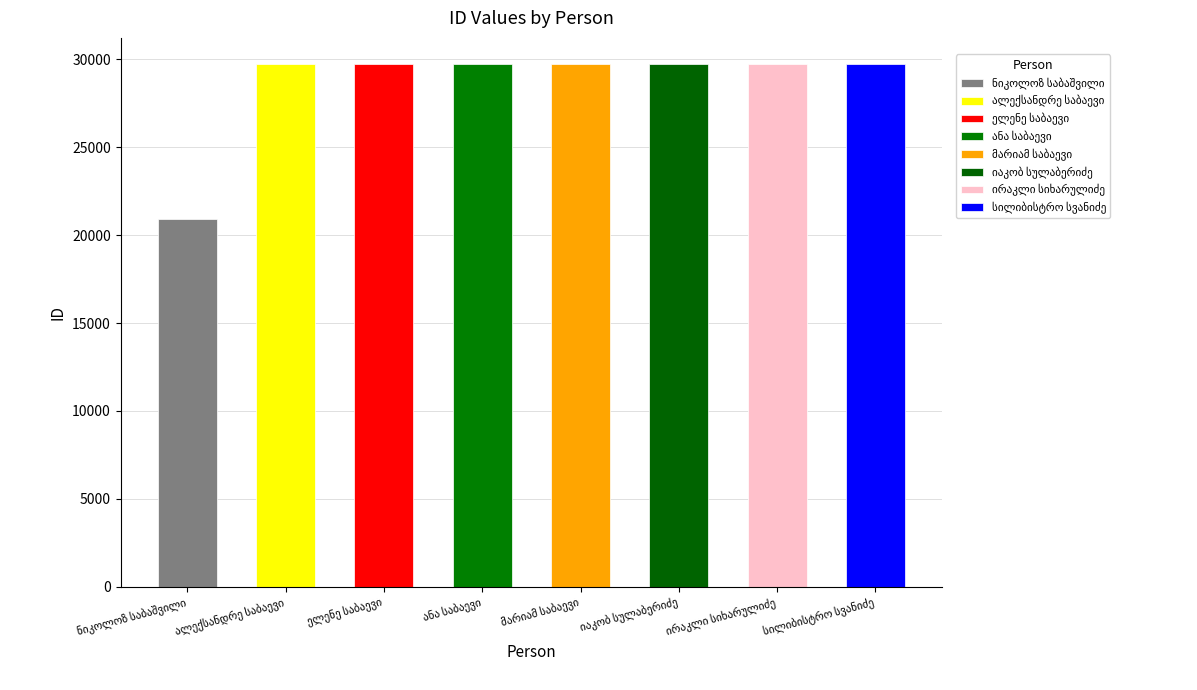

List the labels in order of value, smallest first.

ნიკოლოზ საბაშვილი, ირაკლი სიხარულიძე, იაკობ სულაბერიძე, ელენე საბაევი, ანა საბაევი, მარიამ საბაევი, სილიბისტრო სვანიძე, ალექსანდრე საბაევი